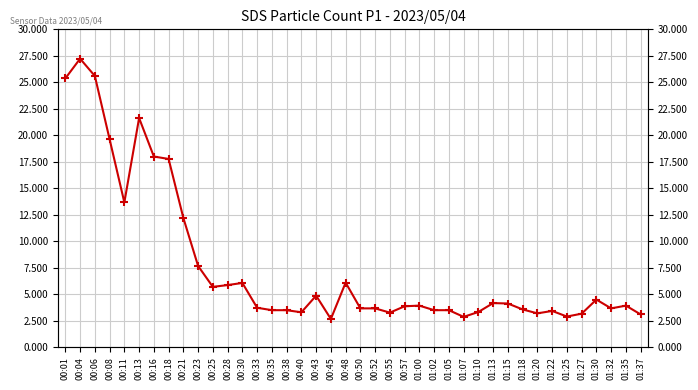

What is the value of the 23rd point from the left?

3.3